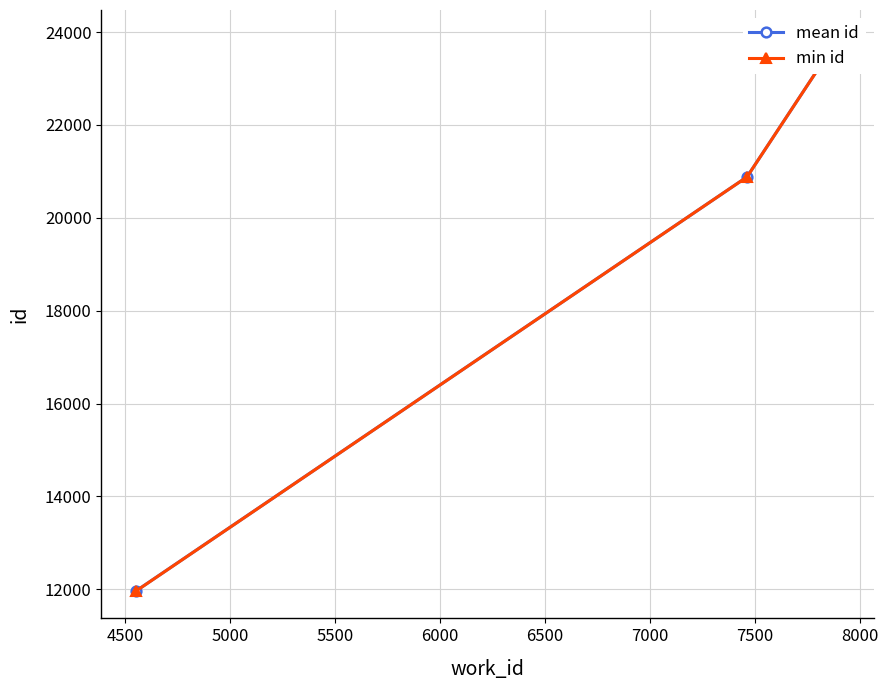

Between 4500 and 5000, which series saw the biggest shift?

mean id